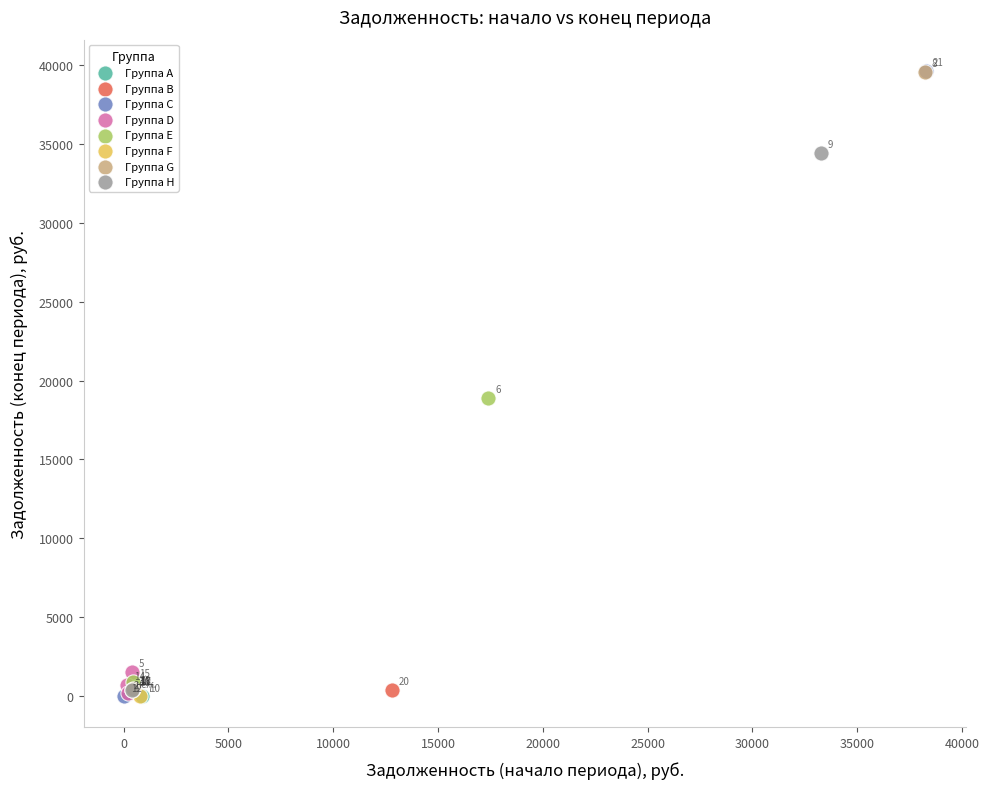

What are all the series names shown in the legend?

Группа A, Группа B, Группа C, Группа D, Группа E, Группа F, Группа G, Группа H